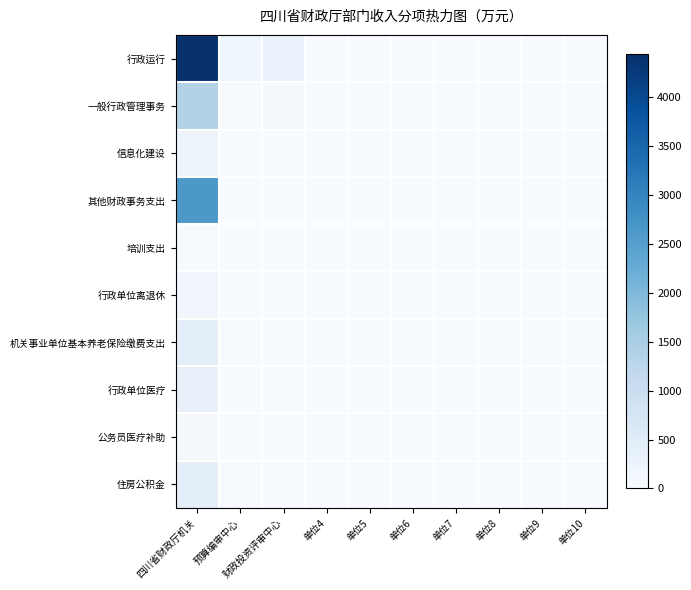

Between 四川省财政厅机关 and 单位7, which series saw the biggest shift?

行政运行